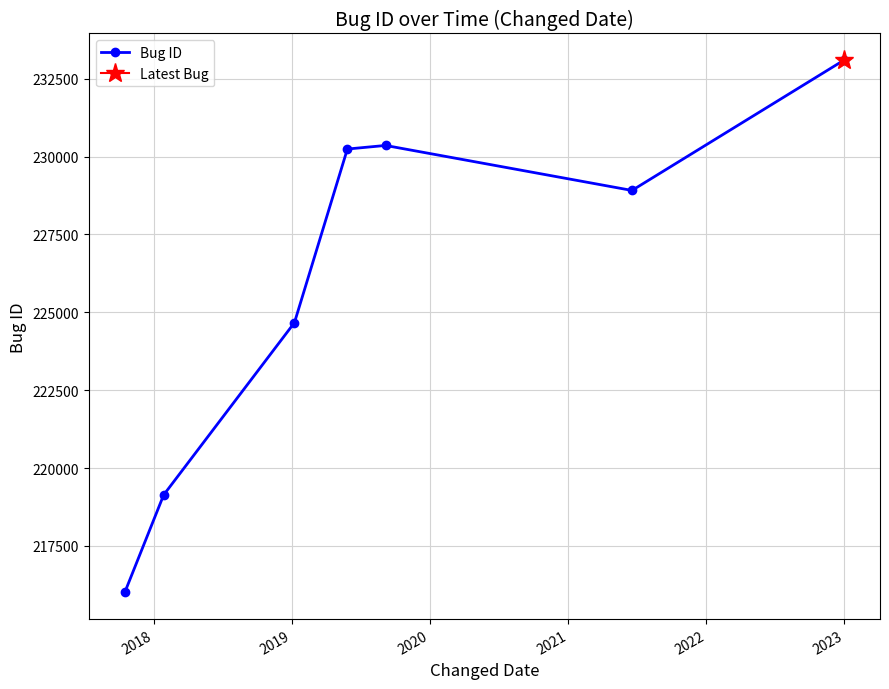

What is the maximum value for Bug ID?

233094